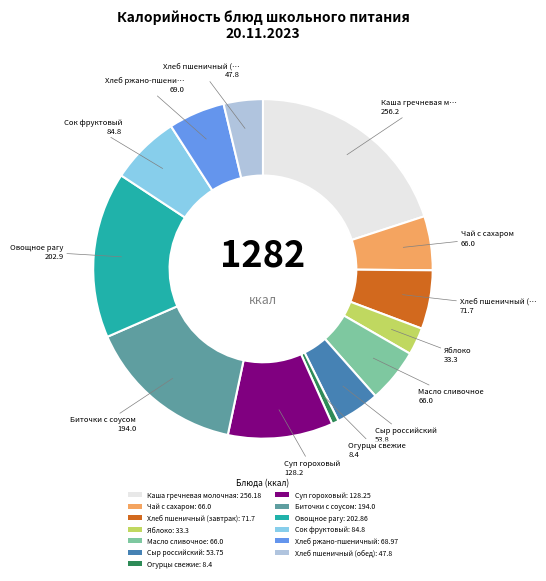

Which has a higher value, Овощное рагу: 202.86 or Чай с сахаром: 66.0?

Овощное рагу: 202.86